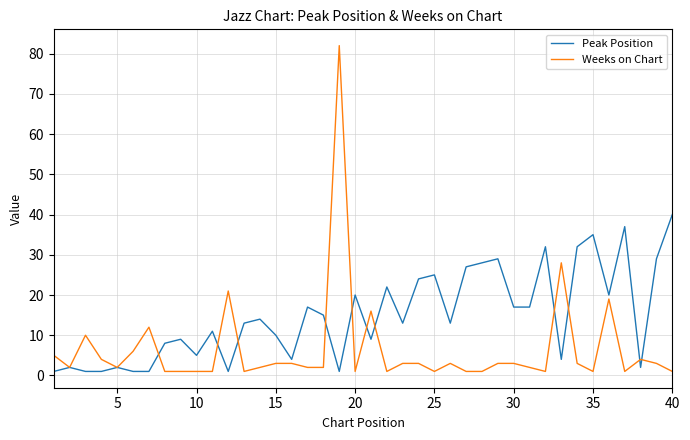

Which series has the widest spread of values?

Weeks on Chart